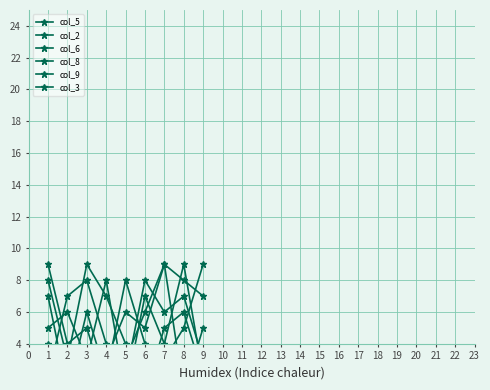

Between 5 and 9, which series saw the biggest shift?

col_5